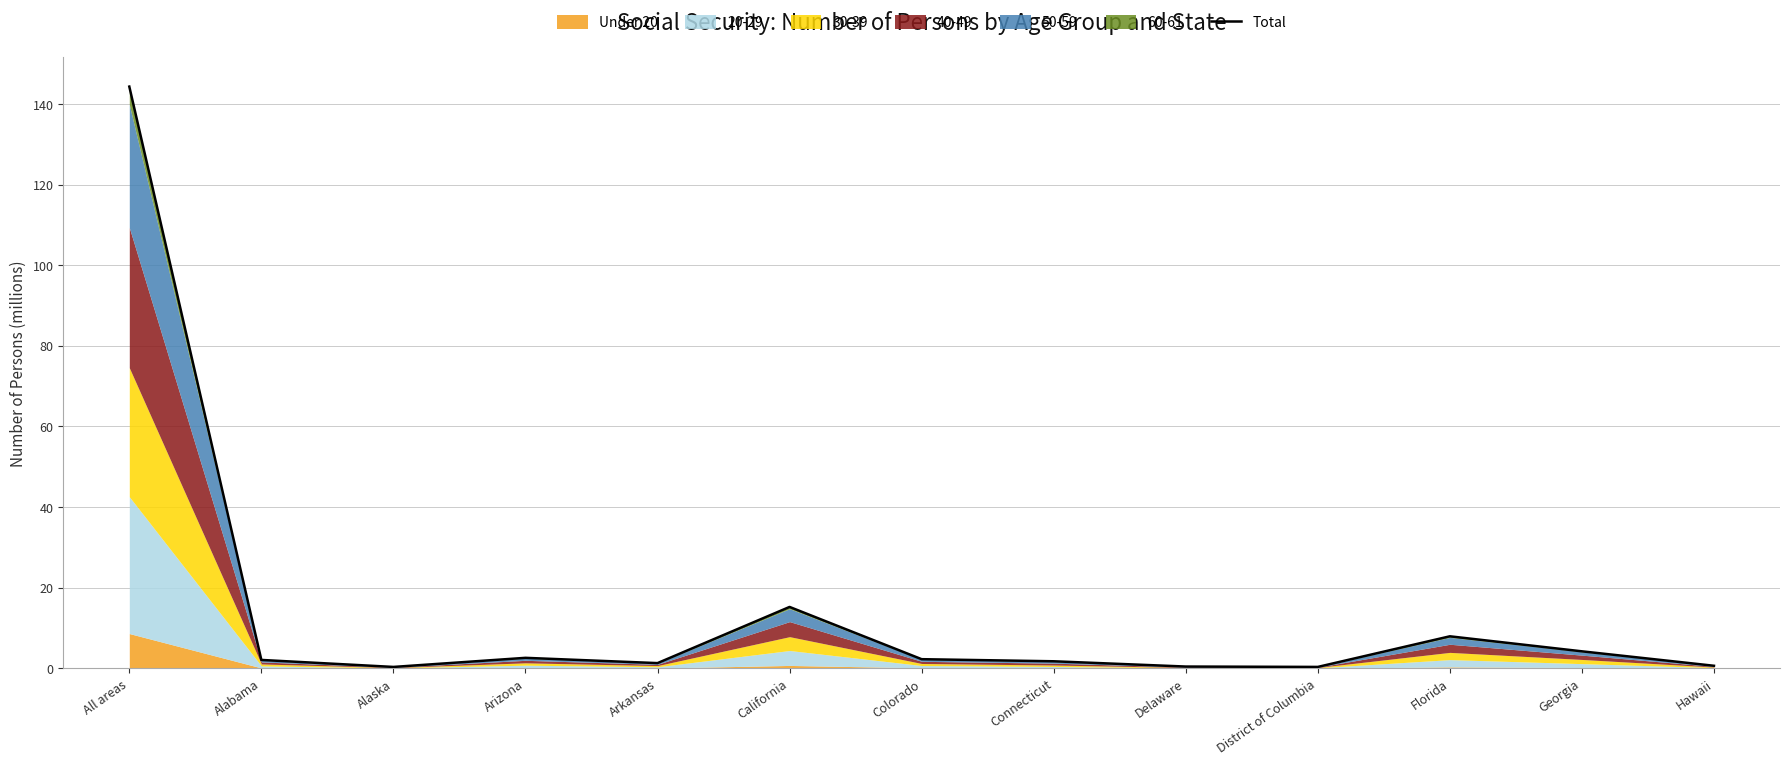

Which has a higher value, California or Arkansas?

California